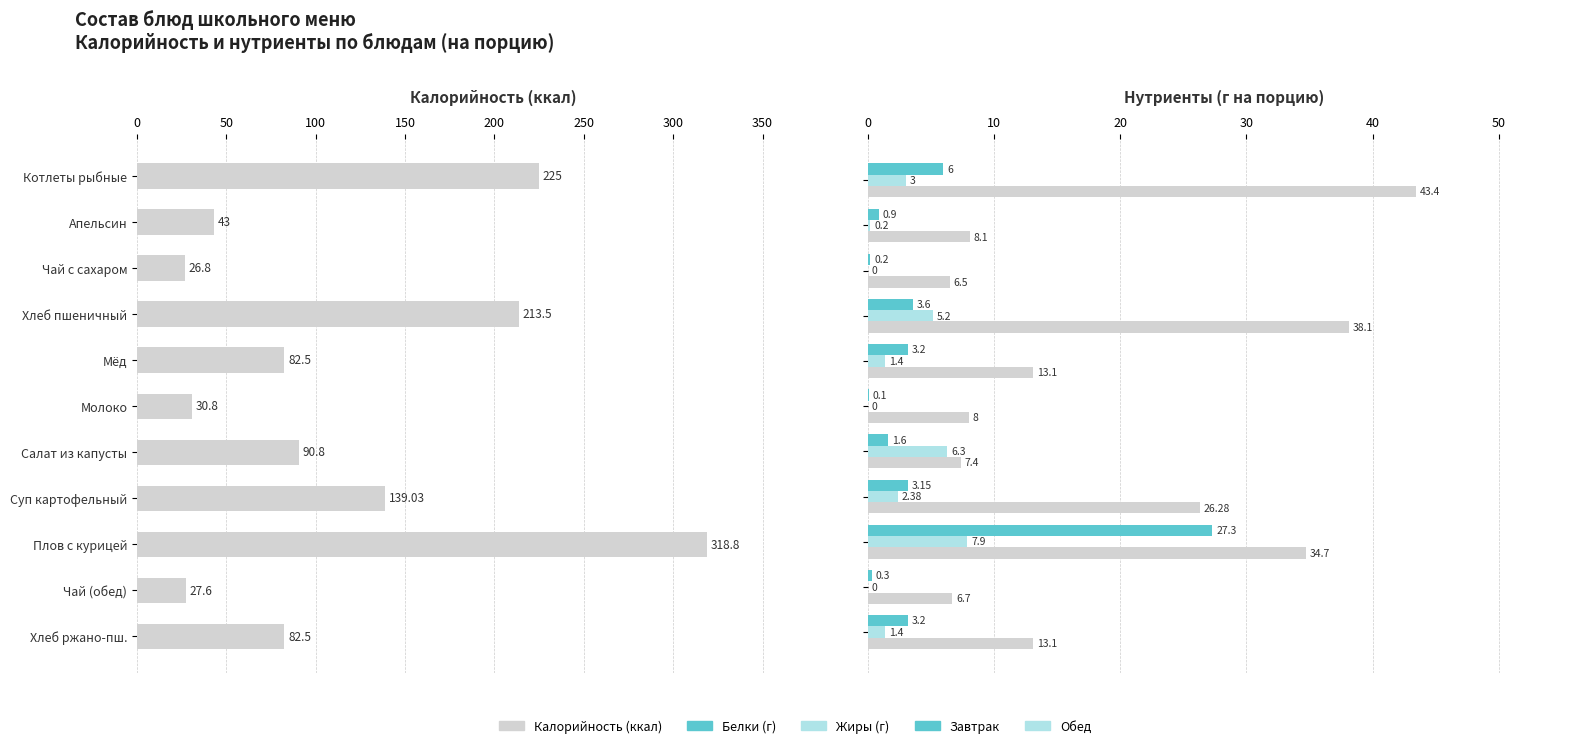

What is the maximum value for Калорийность?

318.8